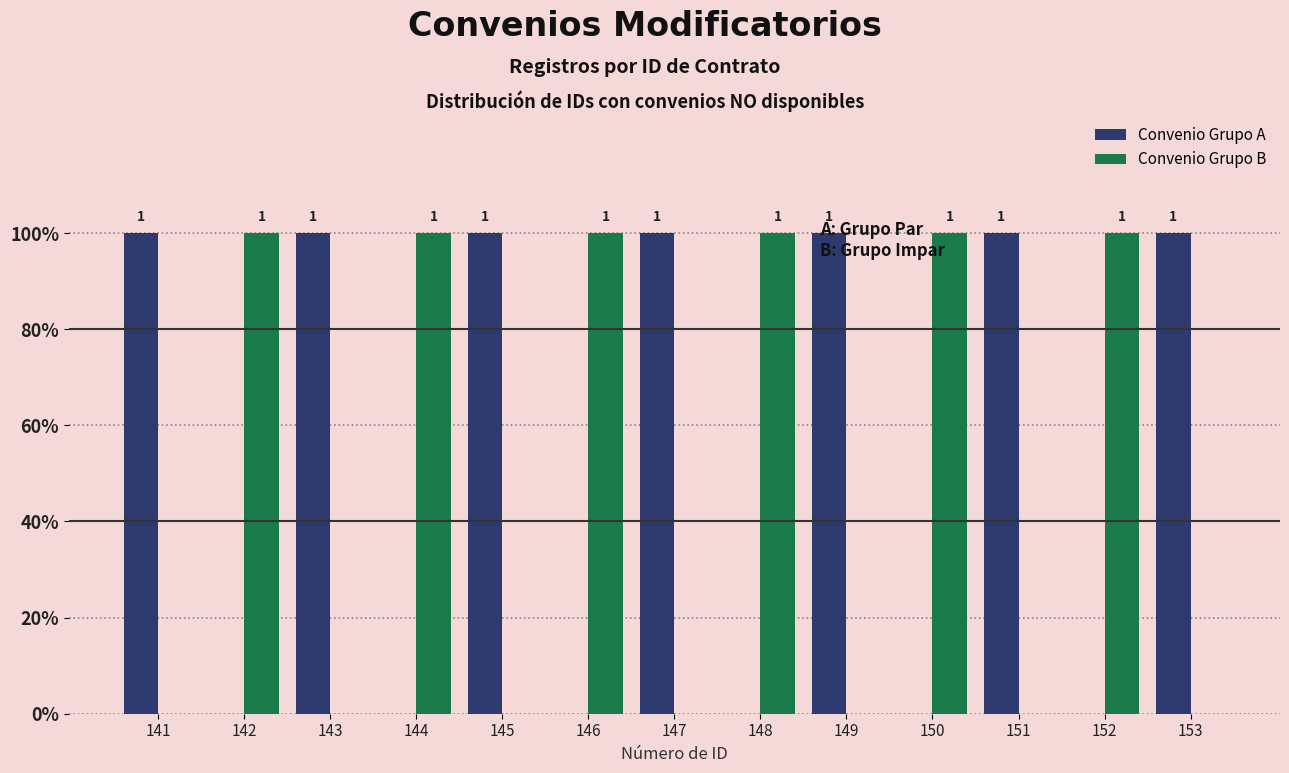

What is the difference between the second highest and second lowest values in the Convenio Grupo B series?

1